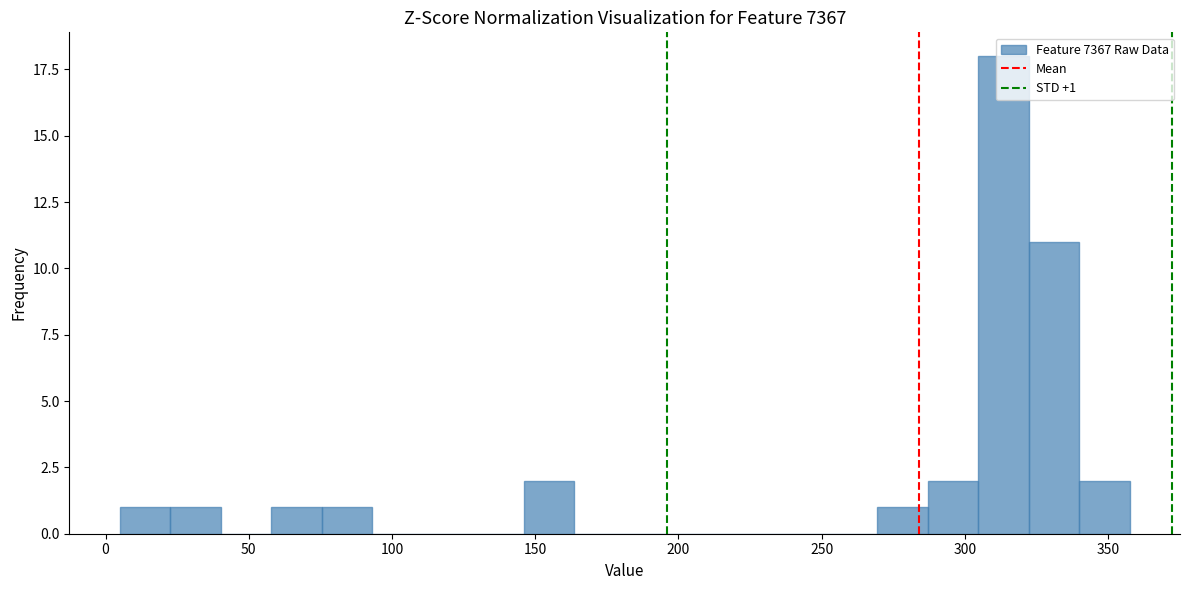

Read against the x-axis, roughly where is the centre of the tallest bar?

315